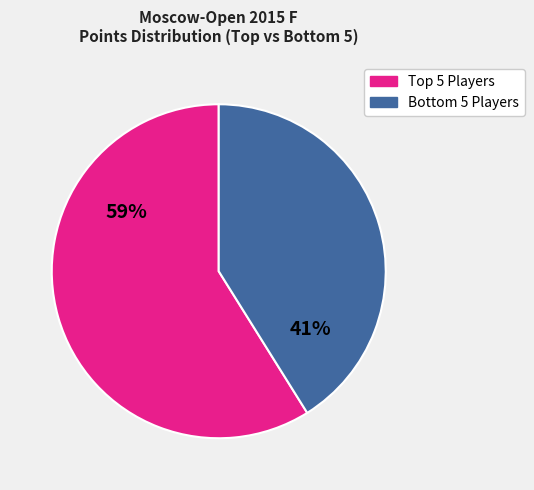

Is there any slice that represents more than half of the pie?

Yes